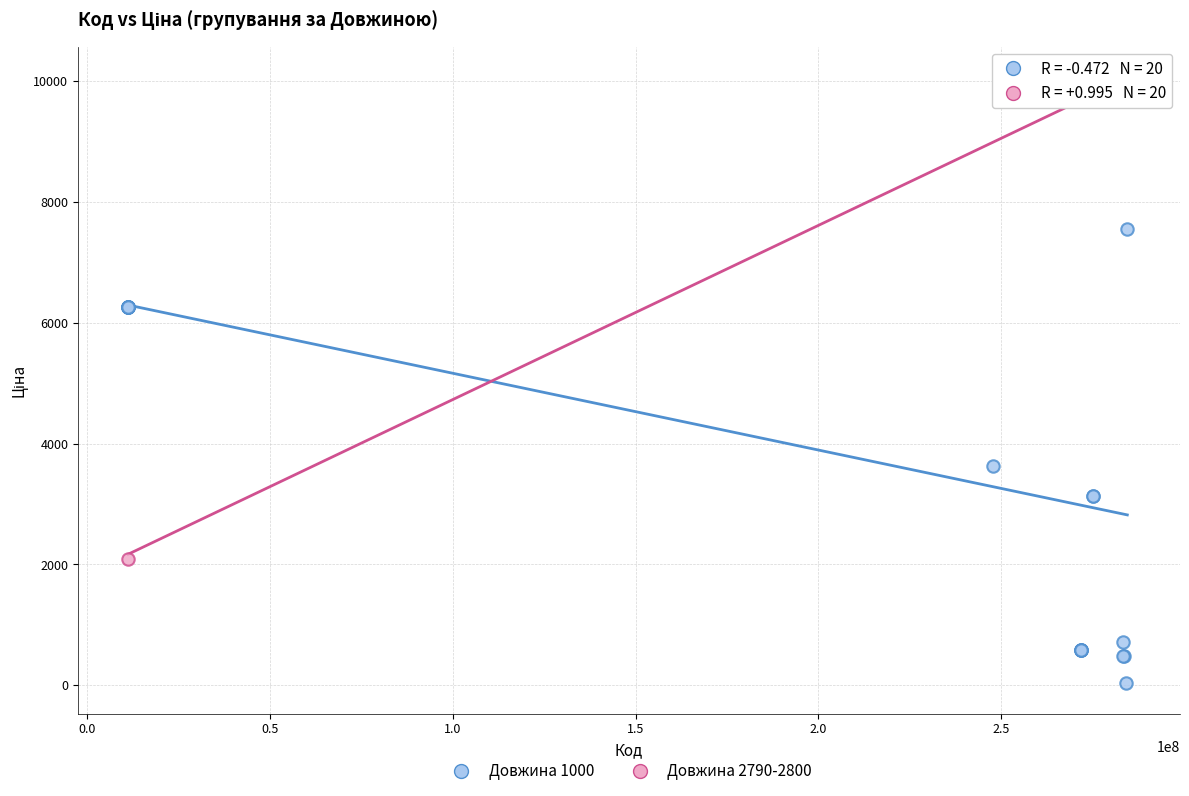

Which series contains the lowest Y value?

Довжина 1000